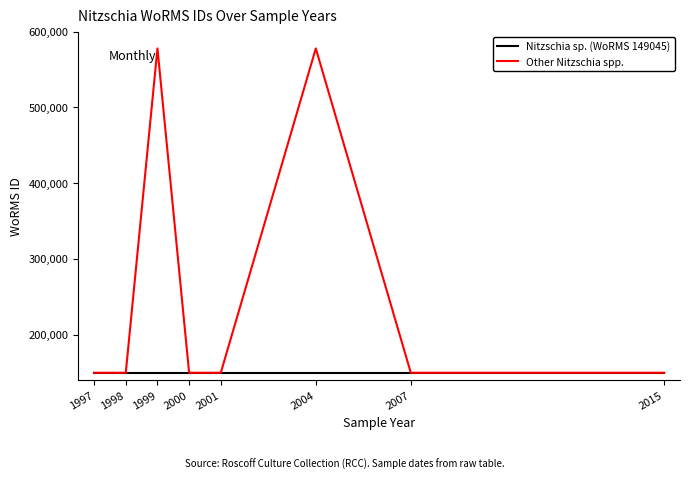

What are all the series names shown in the legend?

Nitzschia sp. (WoRMS 149045), Other Nitzschia spp.